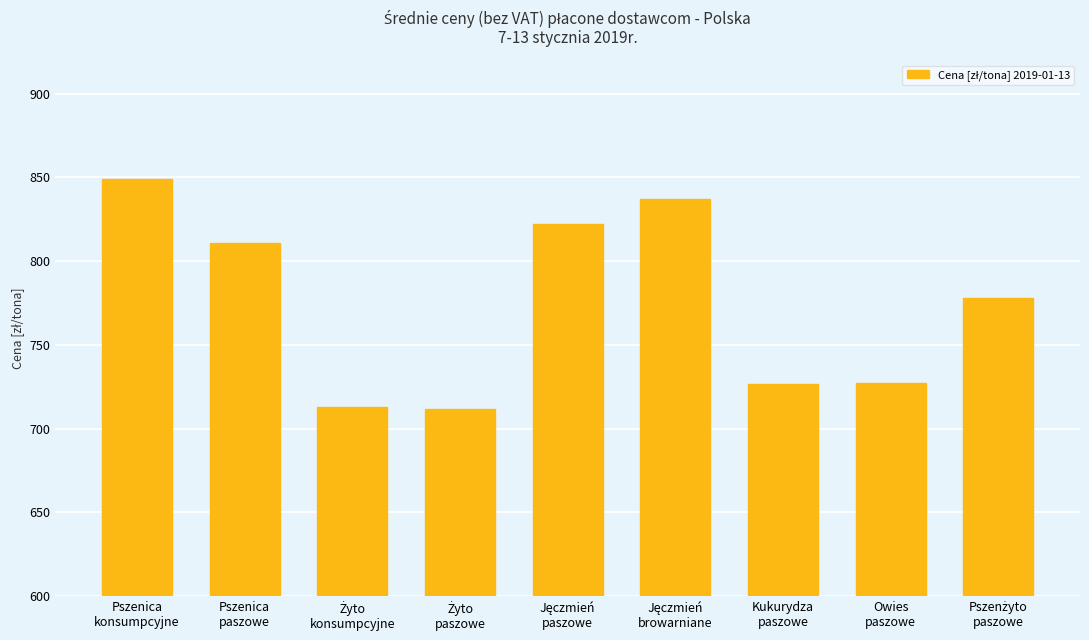

What is the average value?

775.0